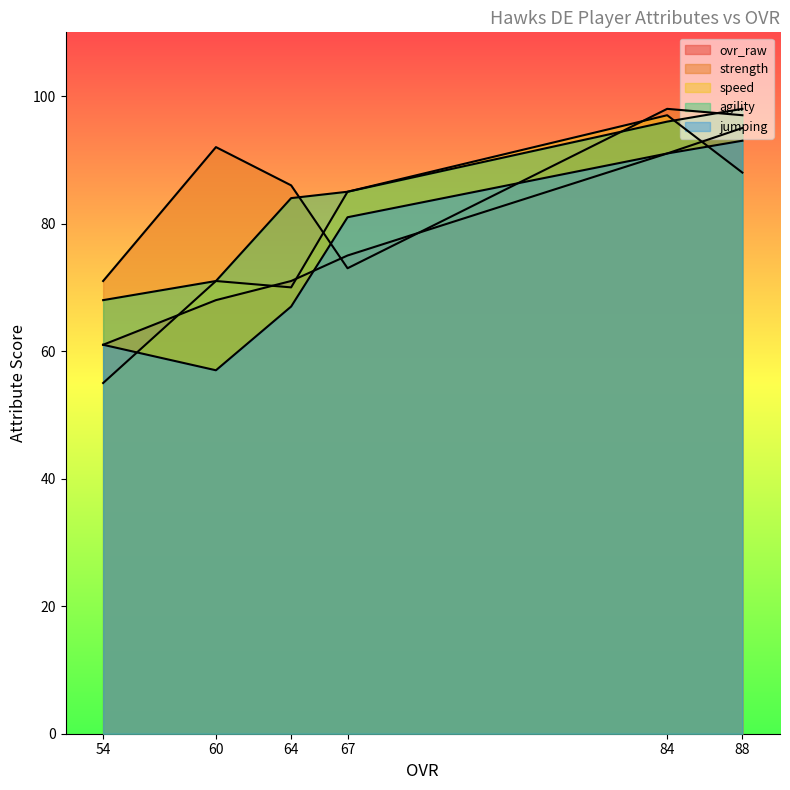

At which category is the sum across all series the highest?

84